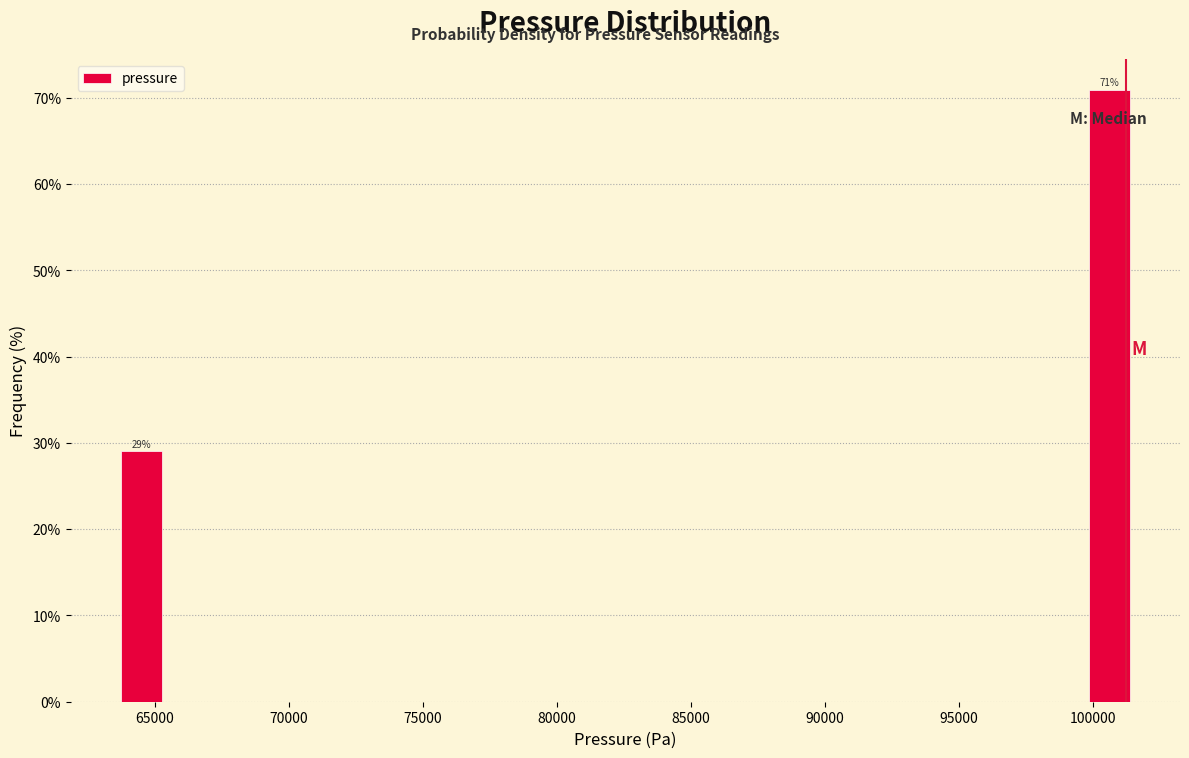

Read against the x-axis, roughly where is the centre of the tallest bar?

100500